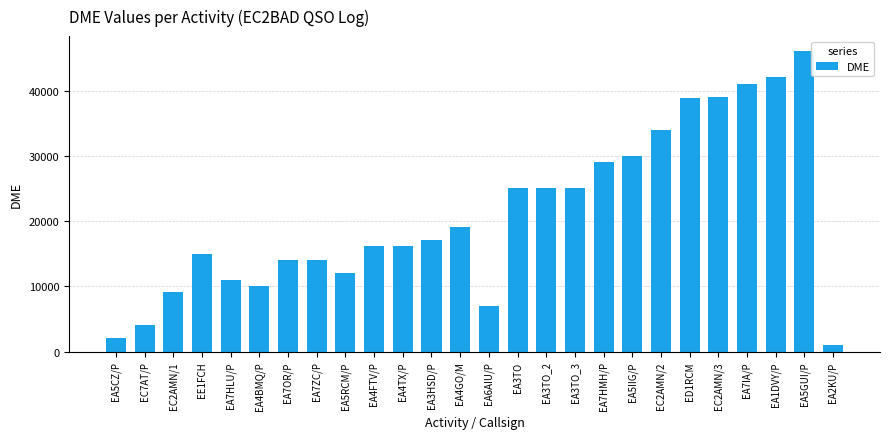

The chart shows a value of 12004 at EA5RCM/P. True or false?

True